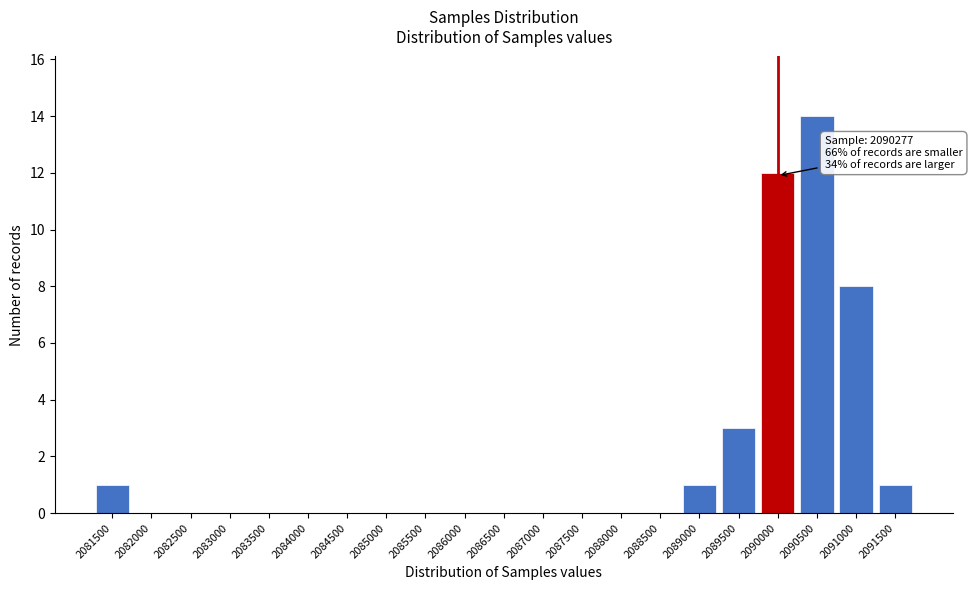

Reading right to left, what are all the values shown in this chart?

2091500=1	2091000=8	2090500=14	2090000=12	2089500=3	2089000=1	2088500=0	2088000=0	2087500=0	2087000=0	2086500=0	2086000=0	2085500=0	2085000=0	2084500=0	2084000=0	2083500=0	2083000=0	2082500=0	2082000=0	2081500=1